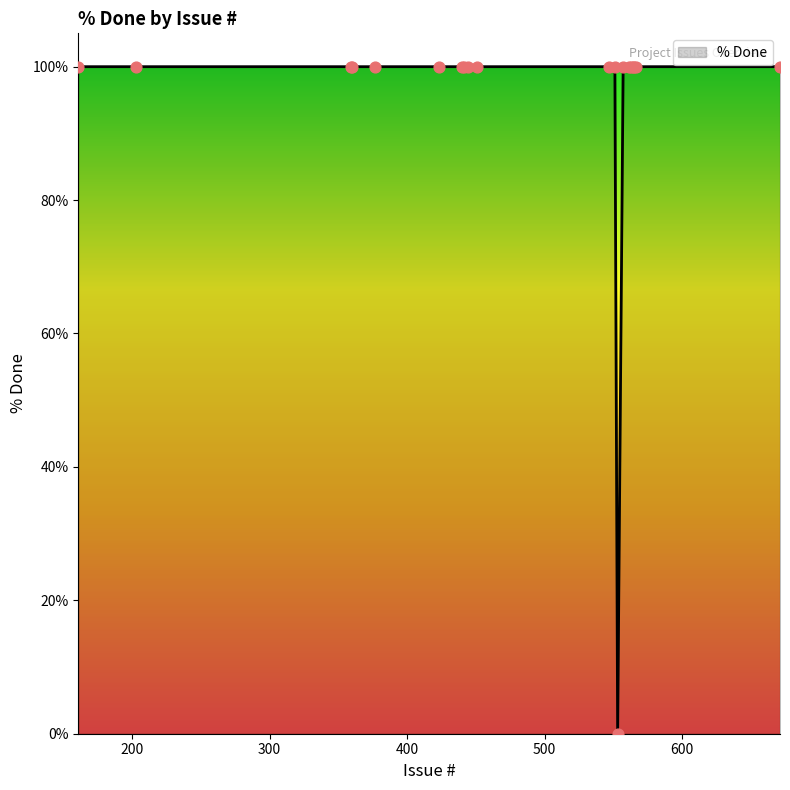

What is the difference between the maximum and minimum values?

100